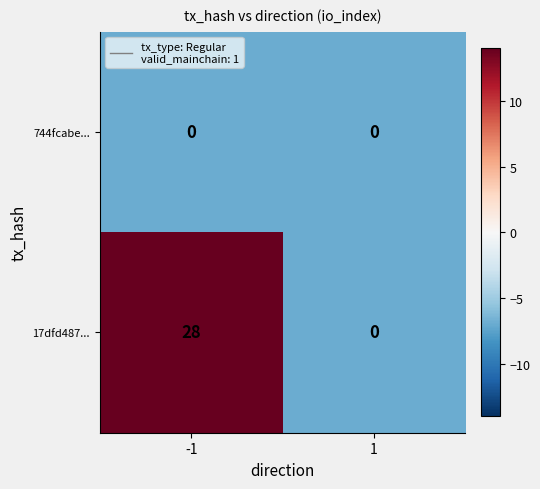

List the series in order of their overall mean, lowest first.

744fcabe..., 17dfd487...